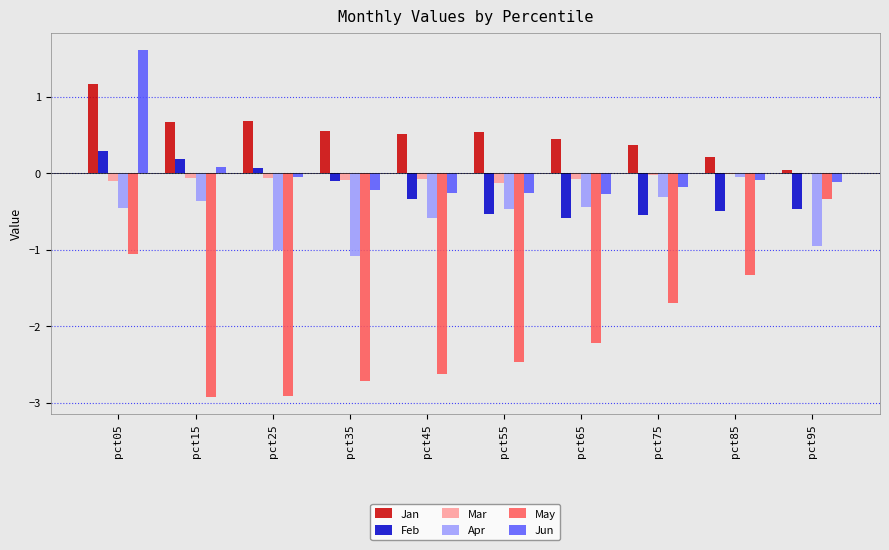

The May series shows -2.7 at pct35. True or false?

True